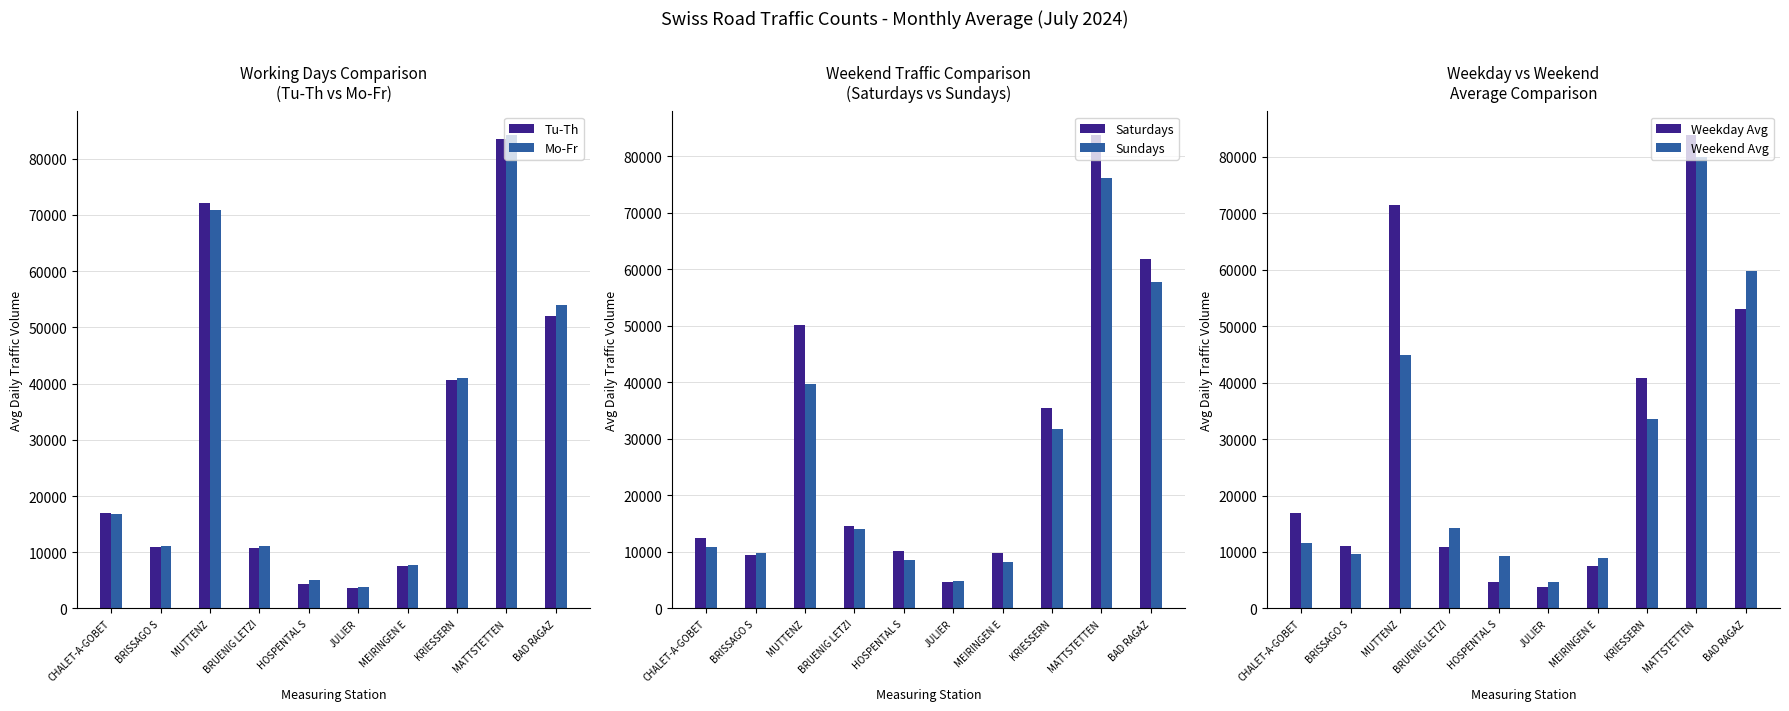

At which category does the chart reach its peak across all series?

MATTSTETTEN